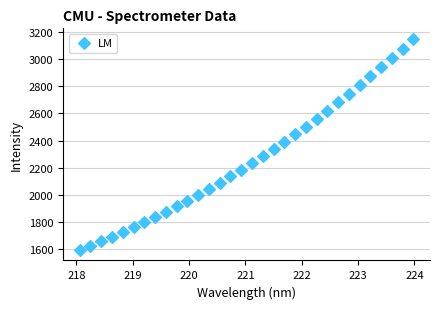

What is the range of Y values (max minus min)?

1551.0